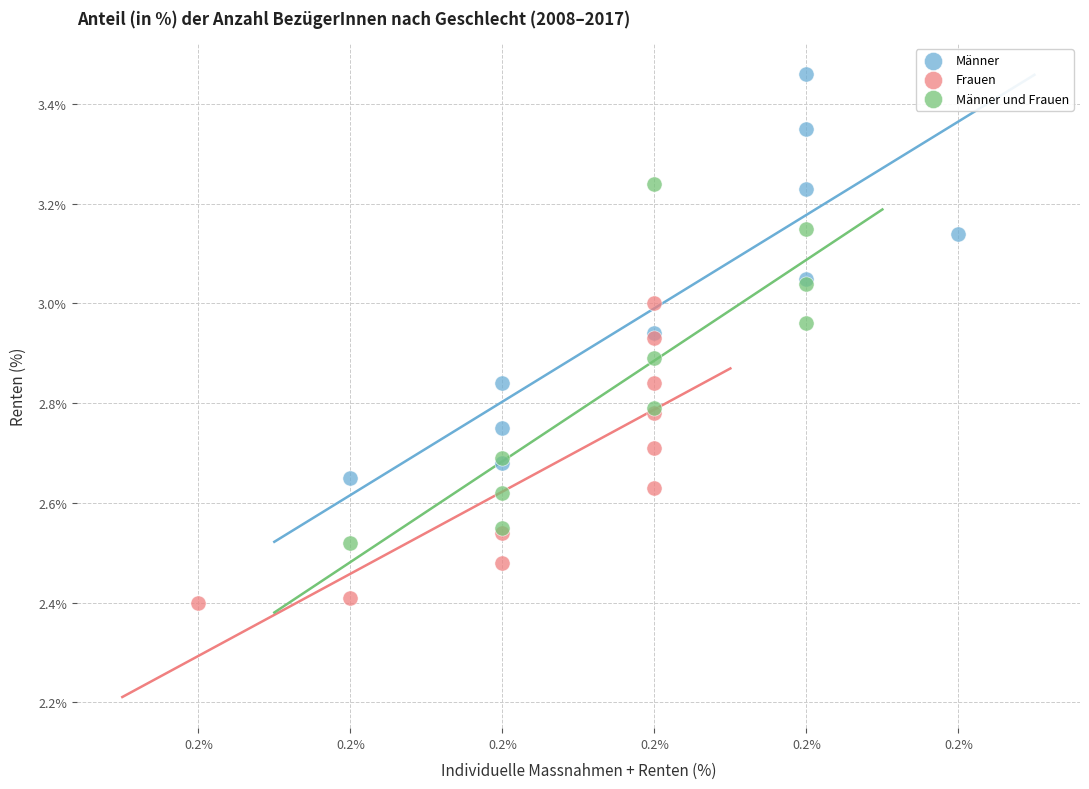

Which series has the widest spread of Y values?

Männer